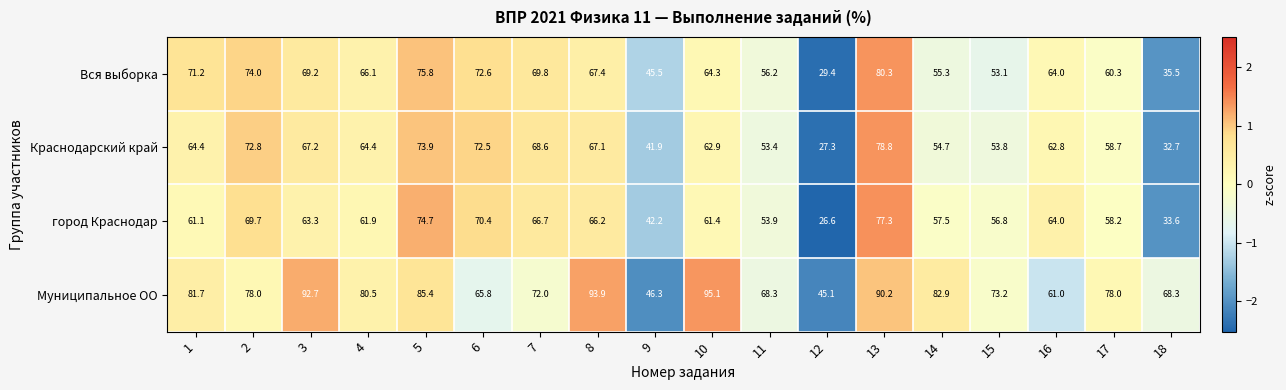

Where is Вся выборка nearest to the value 54?

15